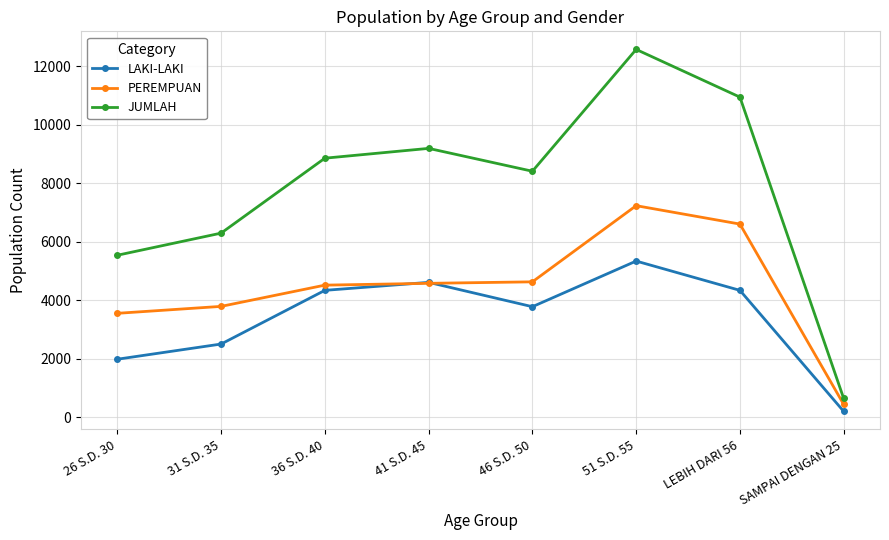

How many lines are shown in the chart?

3